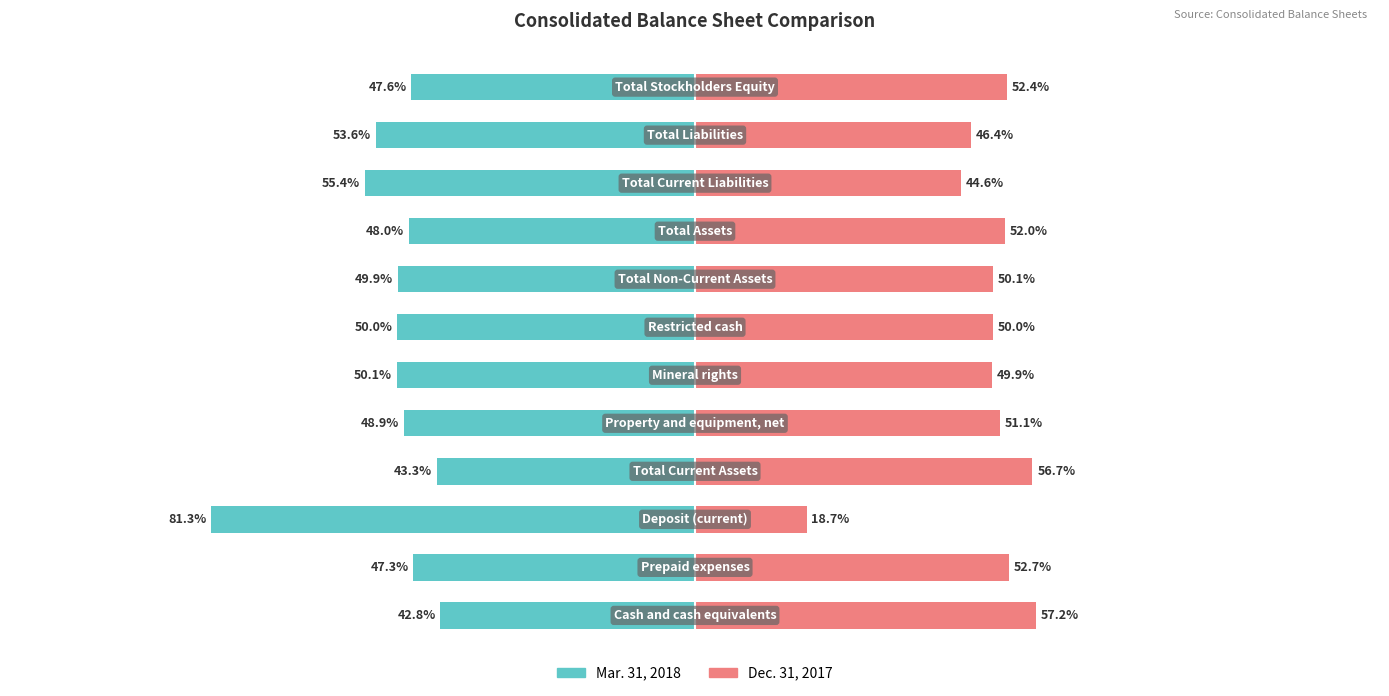

Which has a higher value, 7 or 9?

7